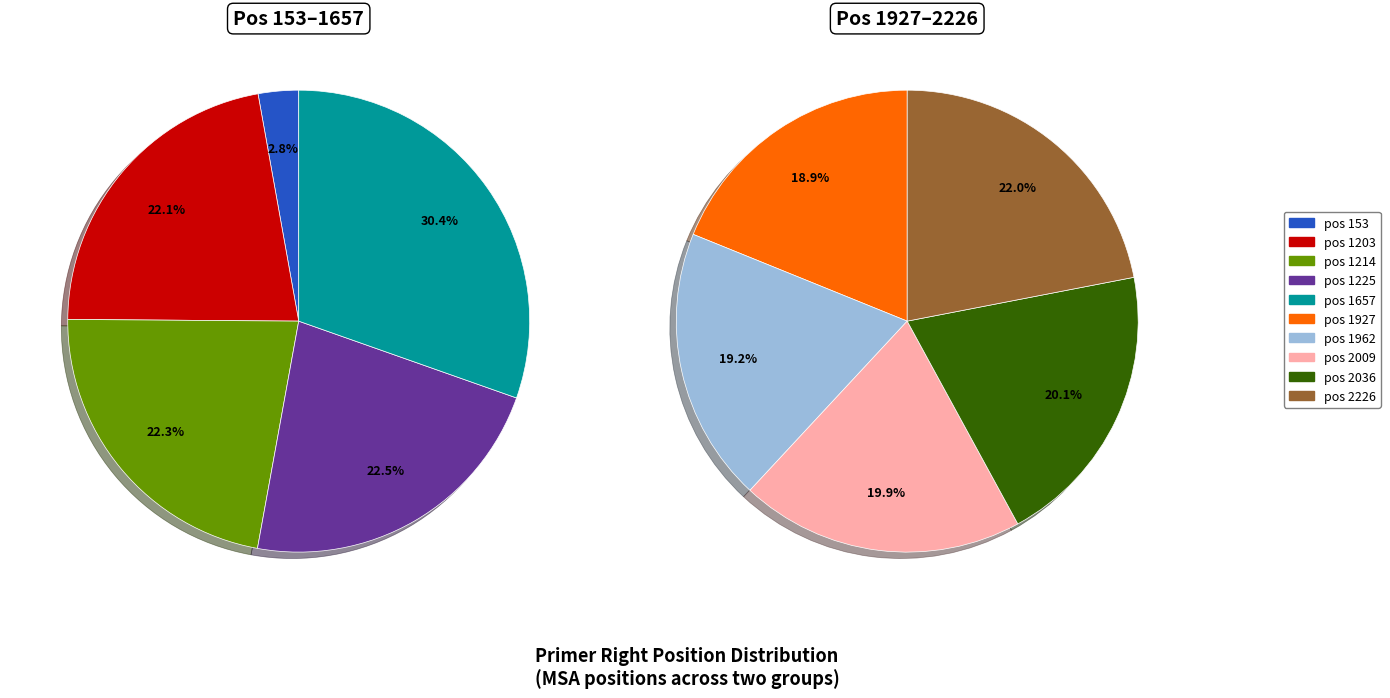

Count the number of slices in the pie.

10